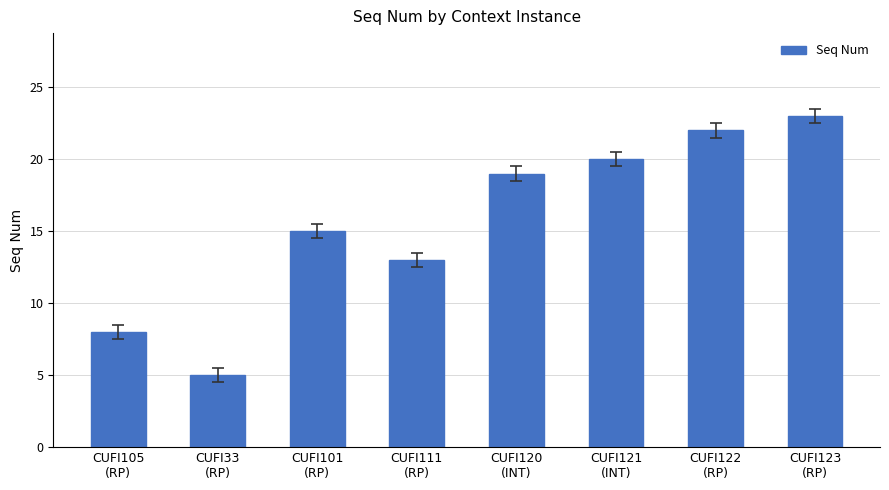

List the labels in order of value, largest first.

CUFI123
(RP), CUFI122
(RP), CUFI121
(INT), CUFI120
(INT), CUFI101
(RP), CUFI111
(RP), CUFI105
(RP), CUFI33
(RP)